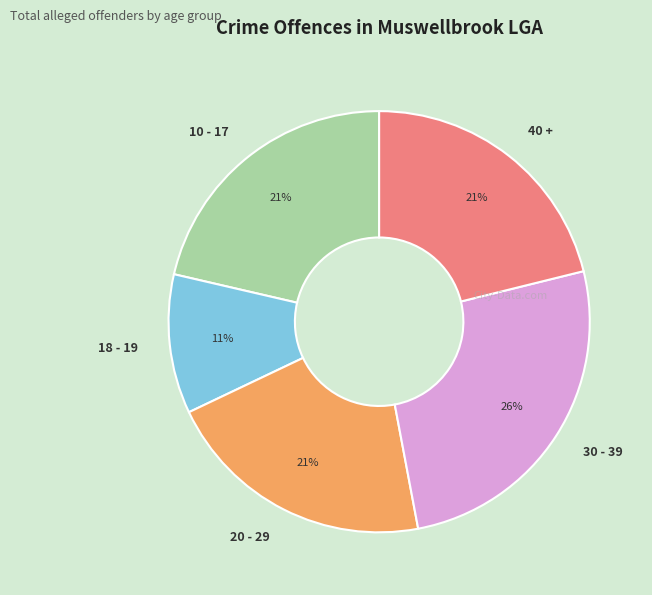

To the nearest percent, what portion does 20 - 29 represent?

21%